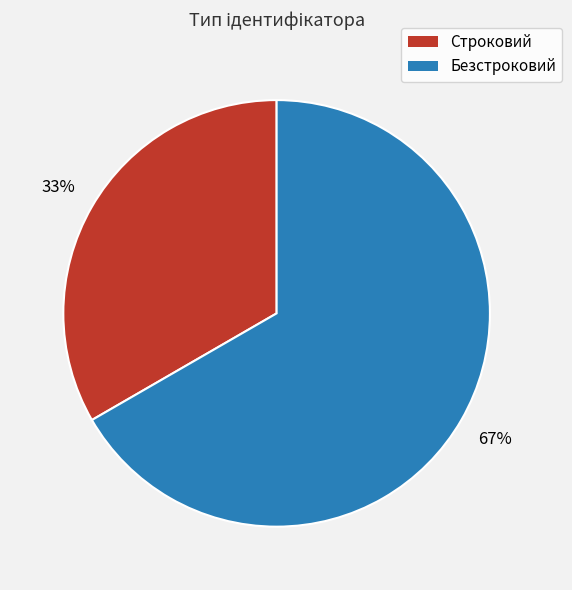

The Безстроковий slice represents 67% of the pie. True or false?

True